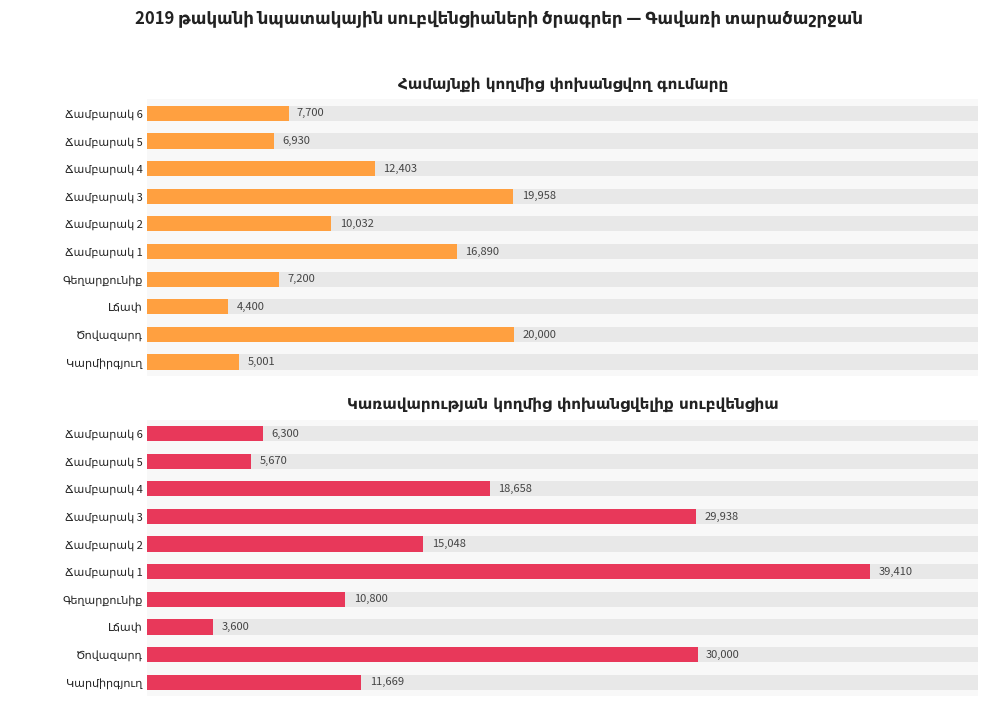

What is the maximum value shown in the chart?

39410.0